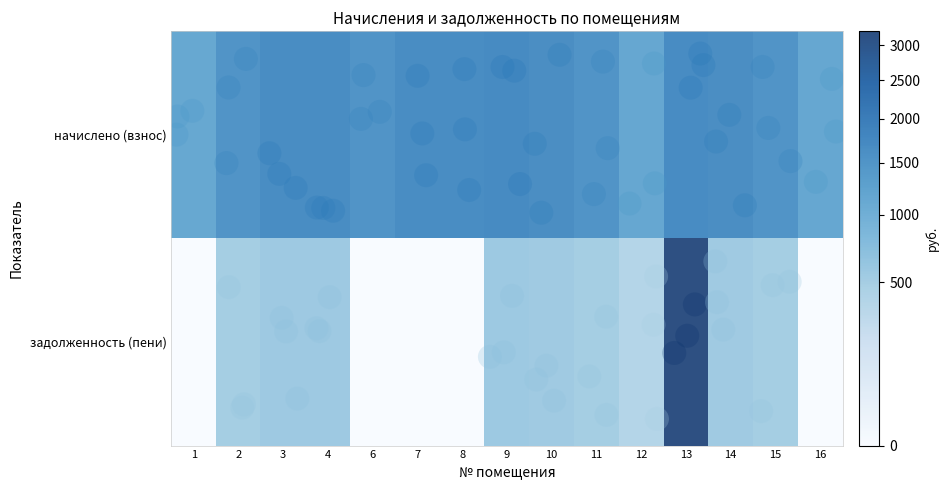

What is the greatest value displayed?

3215.3